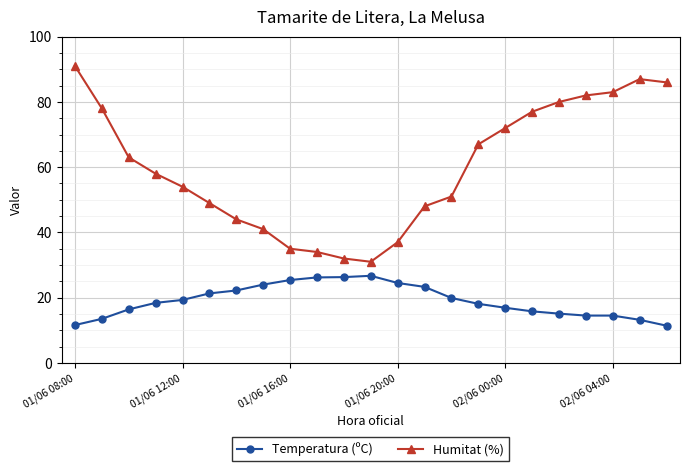

What is the highest value of the Temperatura (ºC) series?

26.7